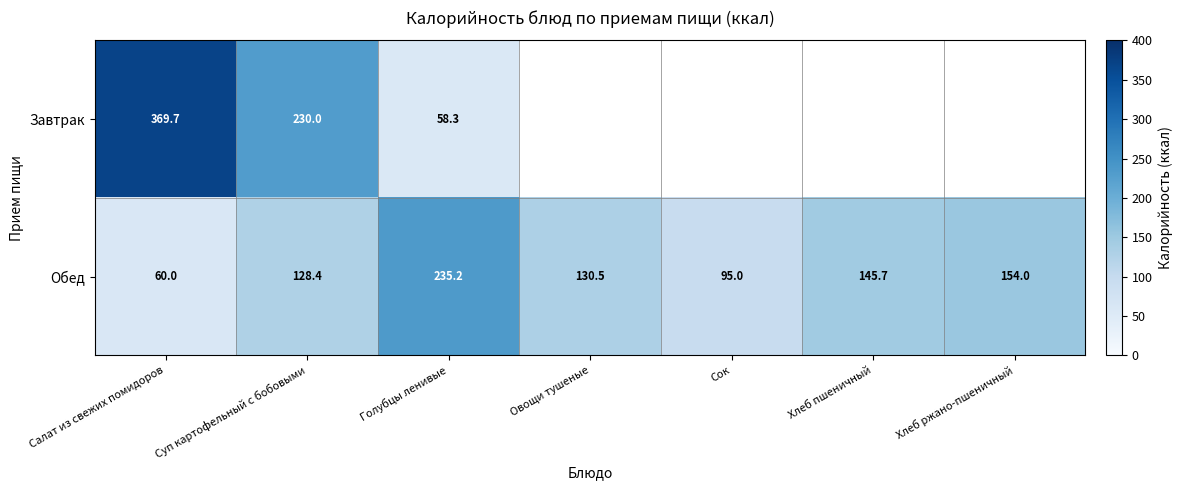

How many values in the Обед series exceed 130?

4